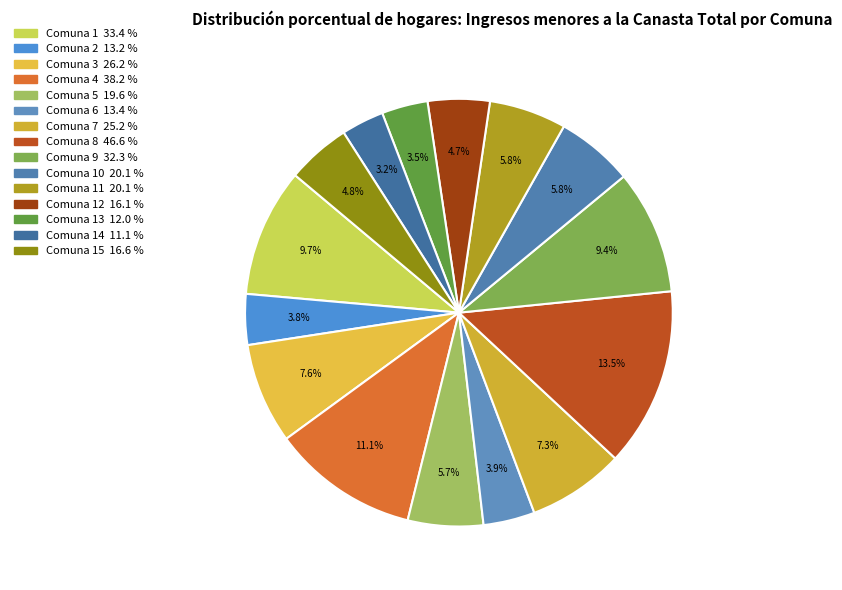

How many segments does this pie chart have?

15